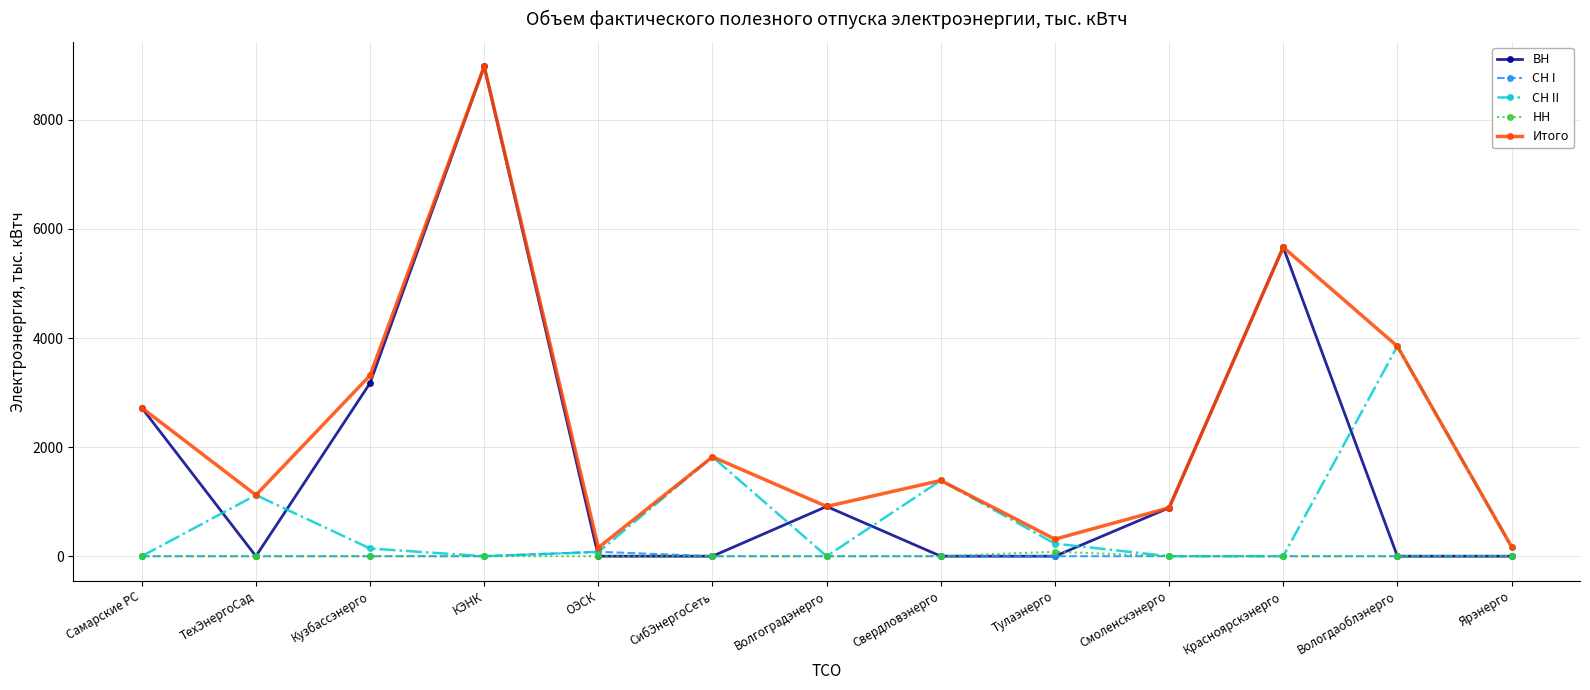

Where is the first local maximum for ВН?

КЭНК